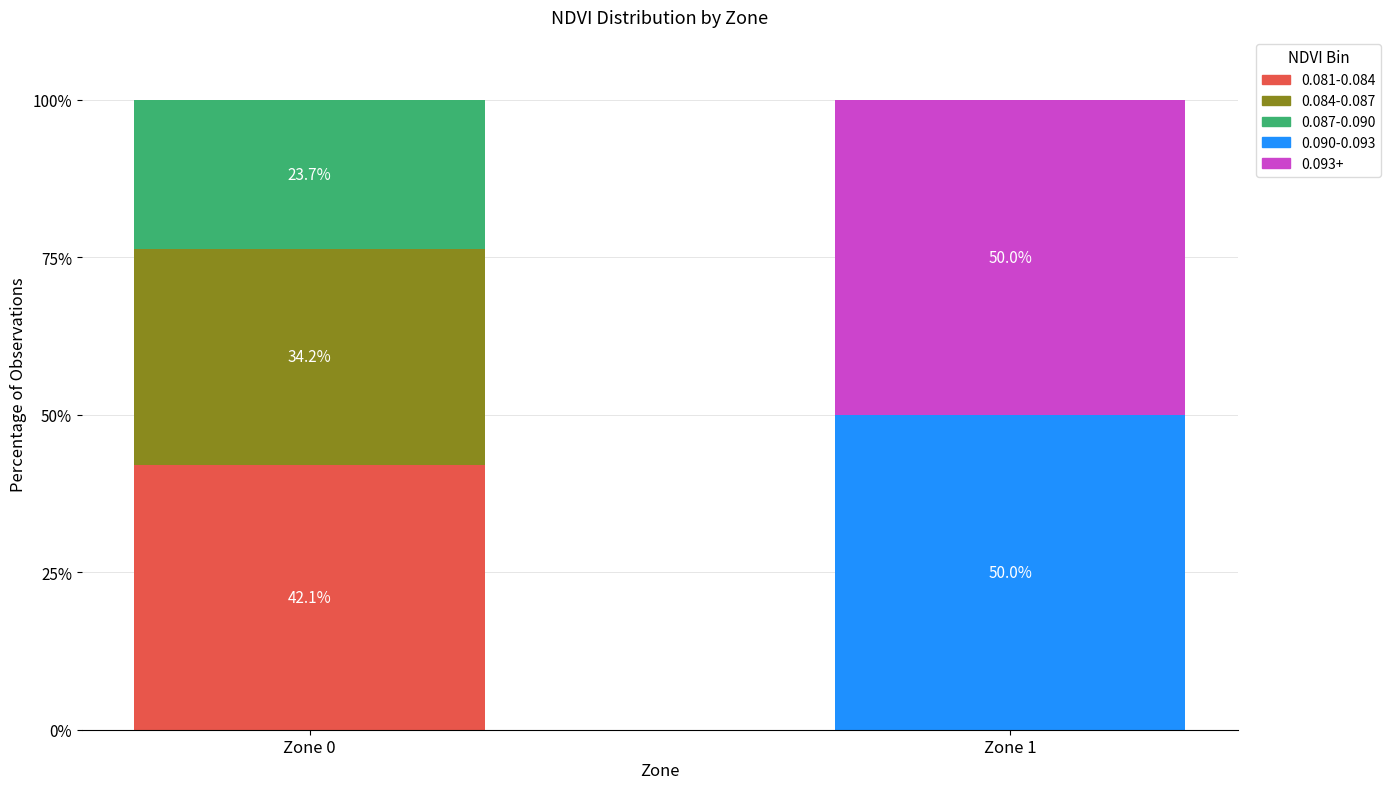

Which category has the highest value in the 0.081-0.084 series?

Zone 0